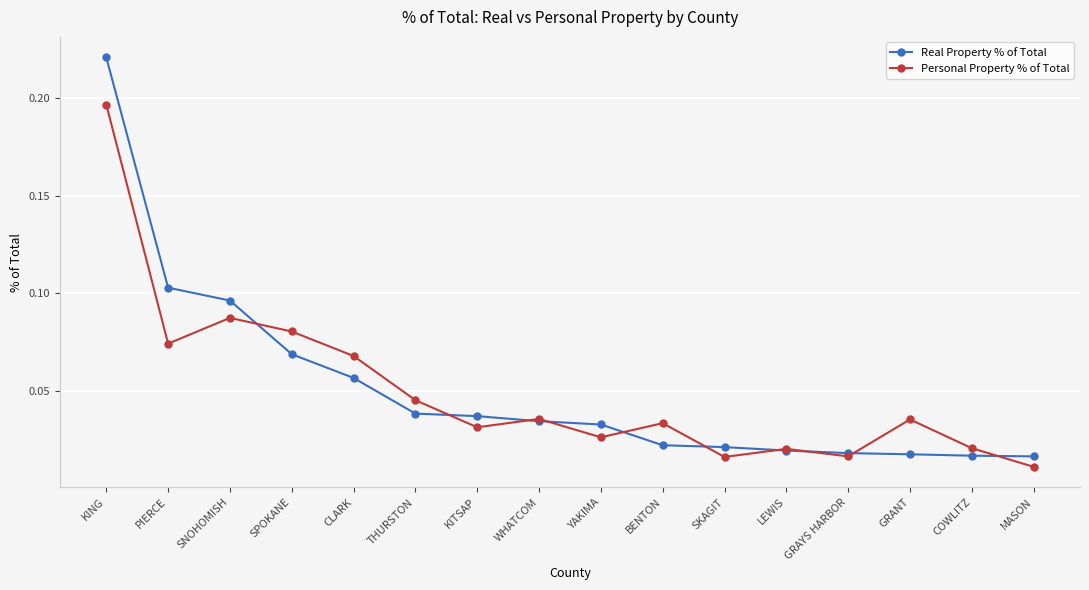

The Real Property % of Total series shows 0.4 at KING. True or false?

False